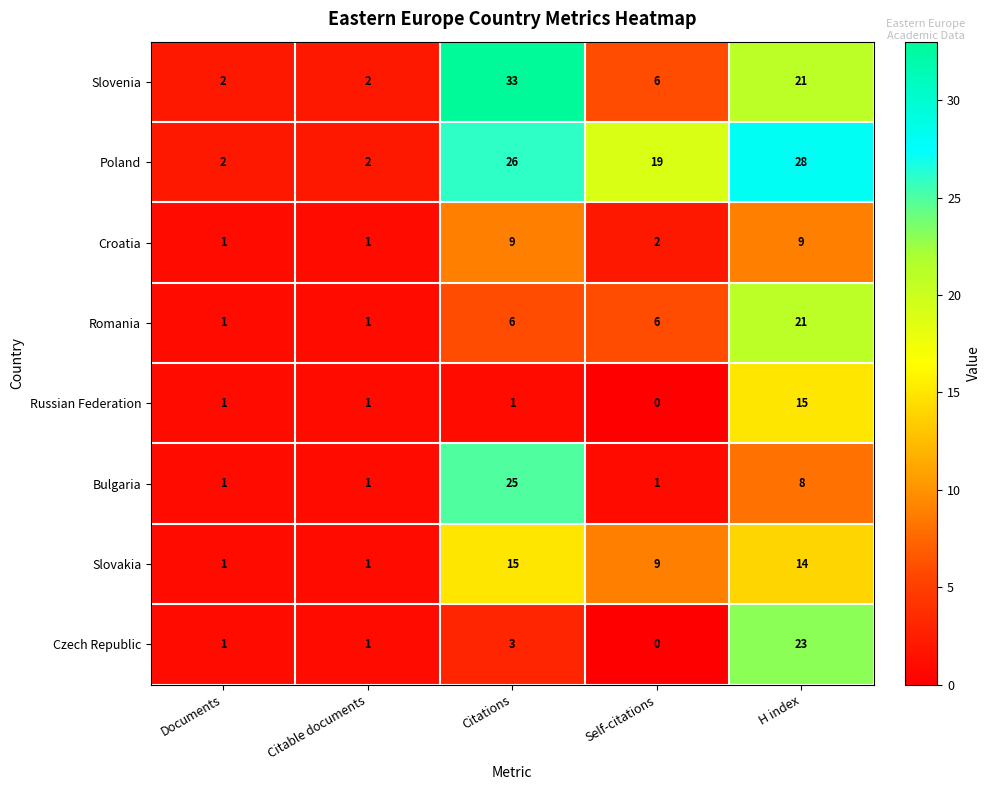

What is the maximum value shown in the chart?

33